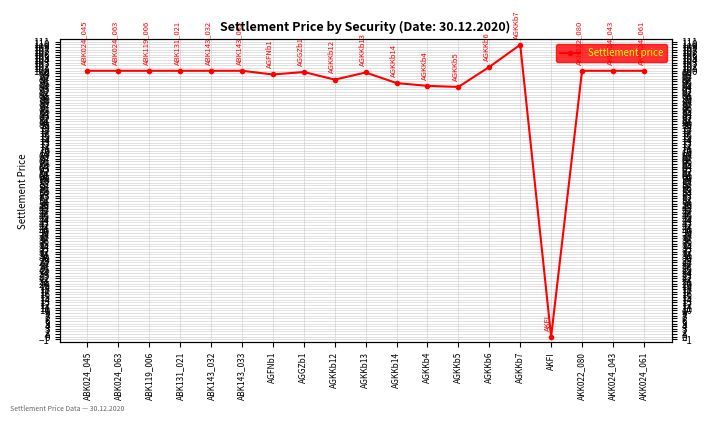

How many points are lower than both their immediate neighbors (excluding endpoints)?

4